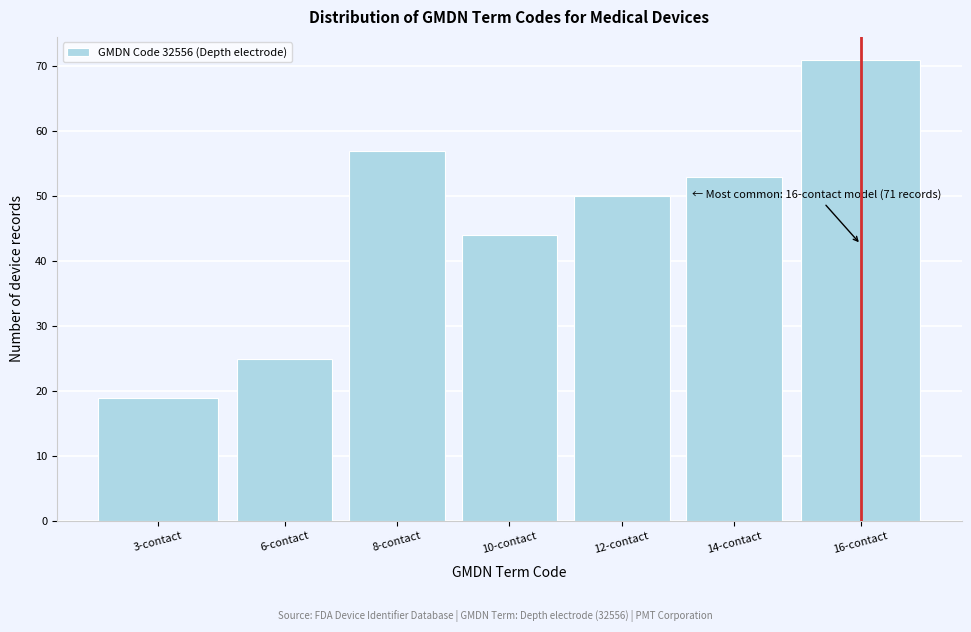

Reading left to right, what are all the values shown in this chart?

19	25	57	44	50	53	71